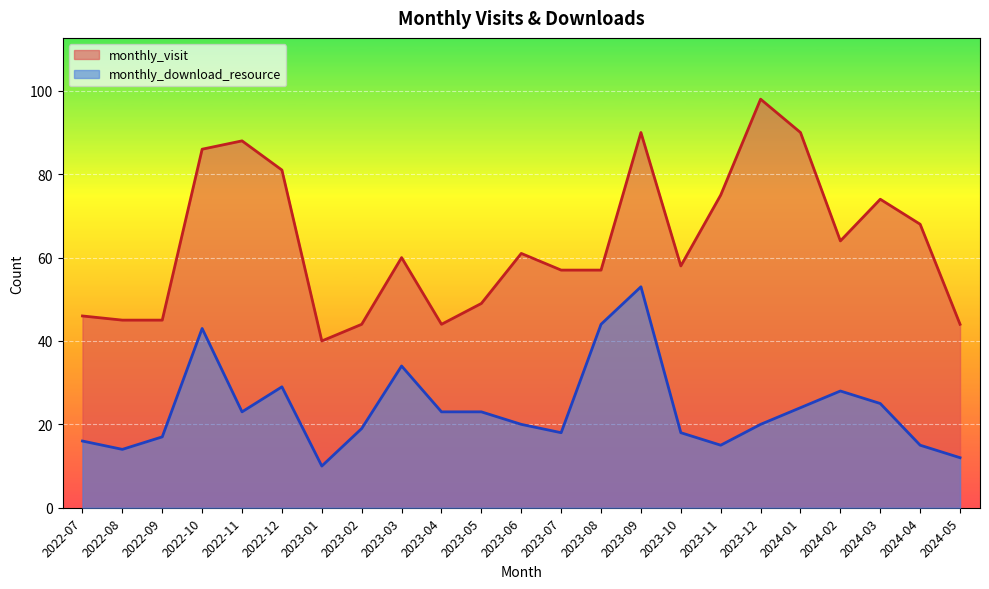

Rank the series by their average value, from highest to lowest.

monthly_visit, monthly_download_resource